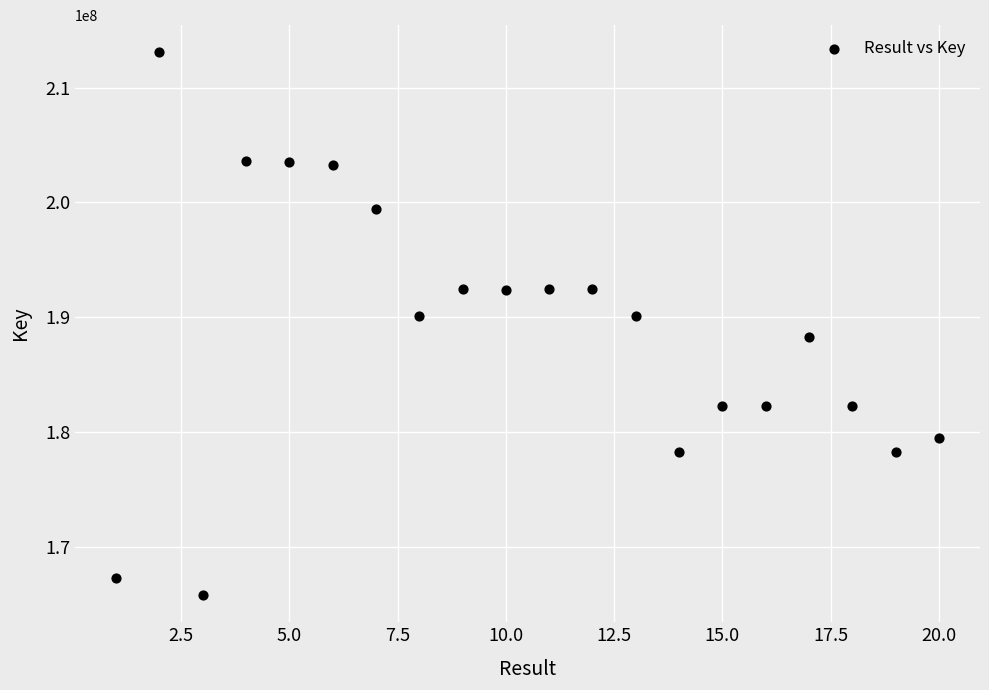

What is the range of Y values (max minus min)?

47257636